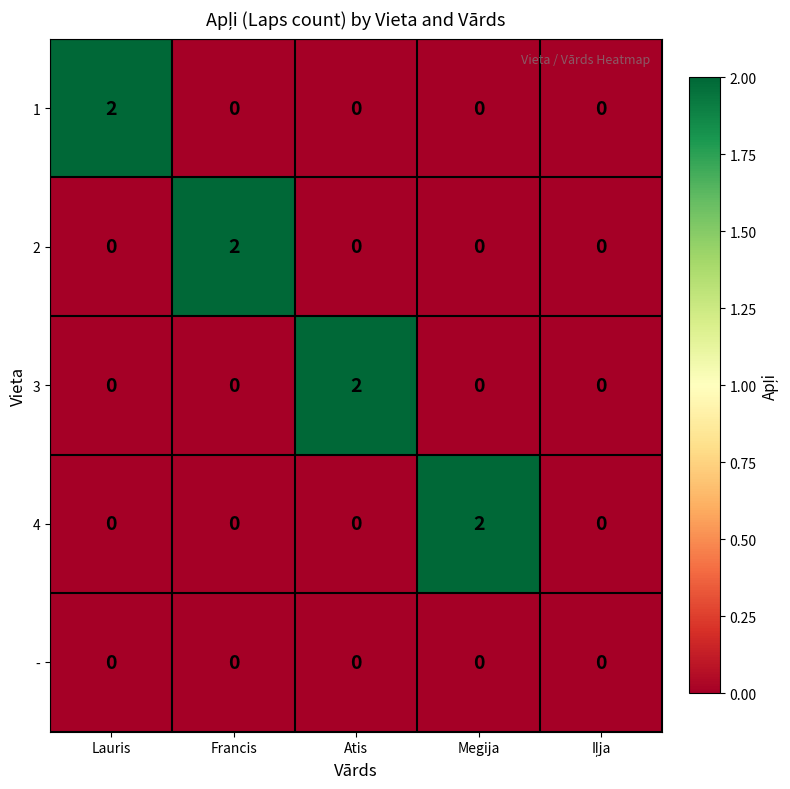

How many 4 values are between 0 and 1?

4